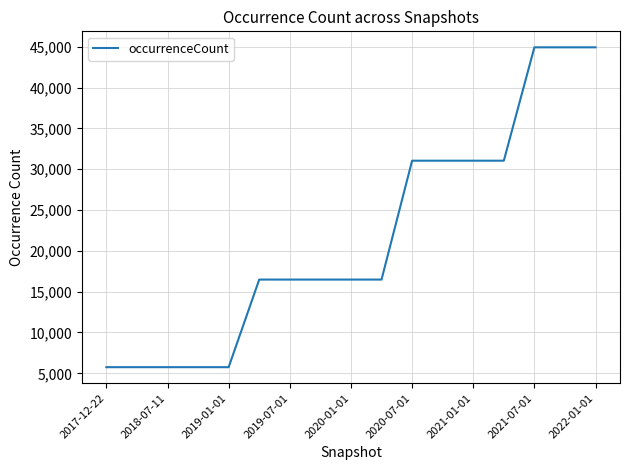

What is the smallest value displayed?

5750